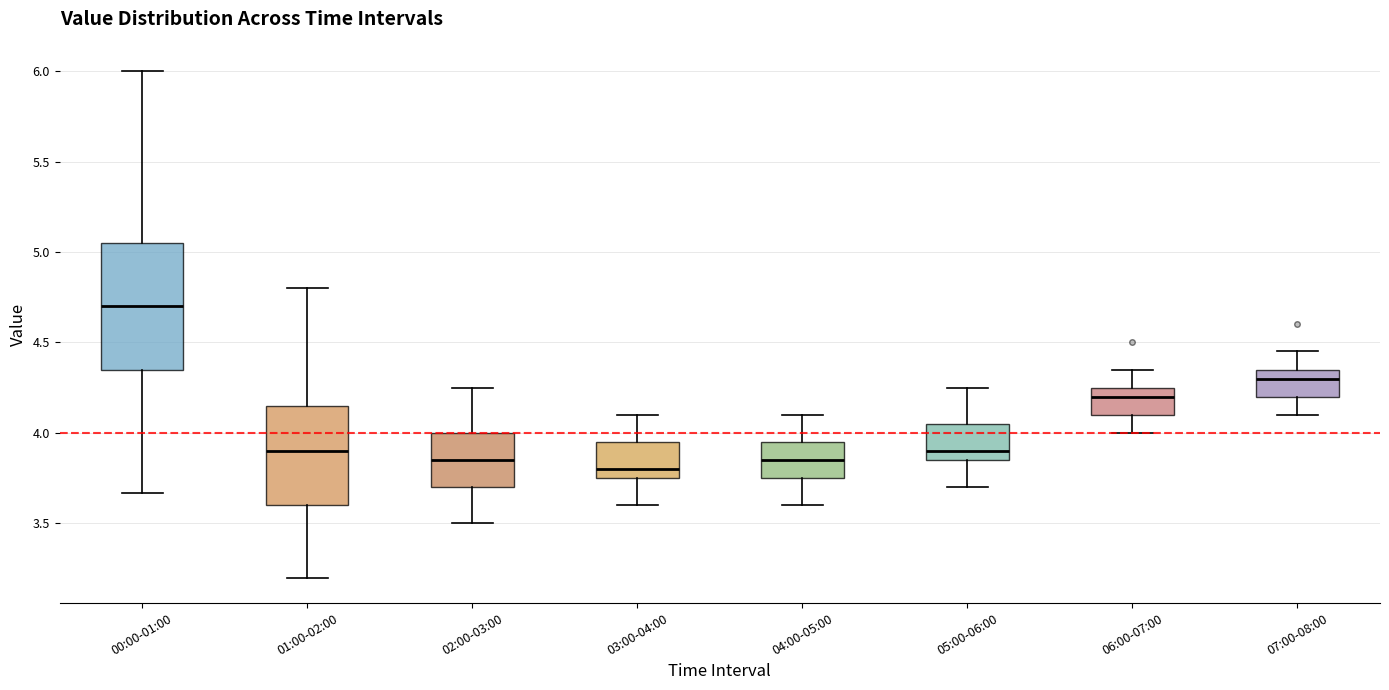

Reading left to right, read every box against the y-axis: the position of its median line, the range the box covers, and the ends of its whiskers. The values are not printed on the chart, so give them approximately, as read against the axis.

00:00-01:00: median 4.70, box 4.35 to 5.05, whiskers 3.65 to 6.00
01:00-02:00: median 3.90, box 3.60 to 4.15, whiskers 3.20 to 4.80
02:00-03:00: median 3.85, box 3.70 to 4.00, whiskers 3.50 to 4.25
03:00-04:00: median 3.80, box 3.75 to 3.95, whiskers 3.60 to 4.10
04:00-05:00: median 3.85, box 3.75 to 3.95, whiskers 3.60 to 4.10
05:00-06:00: median 3.90, box 3.85 to 4.05, whiskers 3.70 to 4.25
06:00-07:00: median 4.20, box 4.10 to 4.25, whiskers 4.00 to 4.35
07:00-08:00: median 4.30, box 4.20 to 4.35, whiskers 4.10 to 4.45